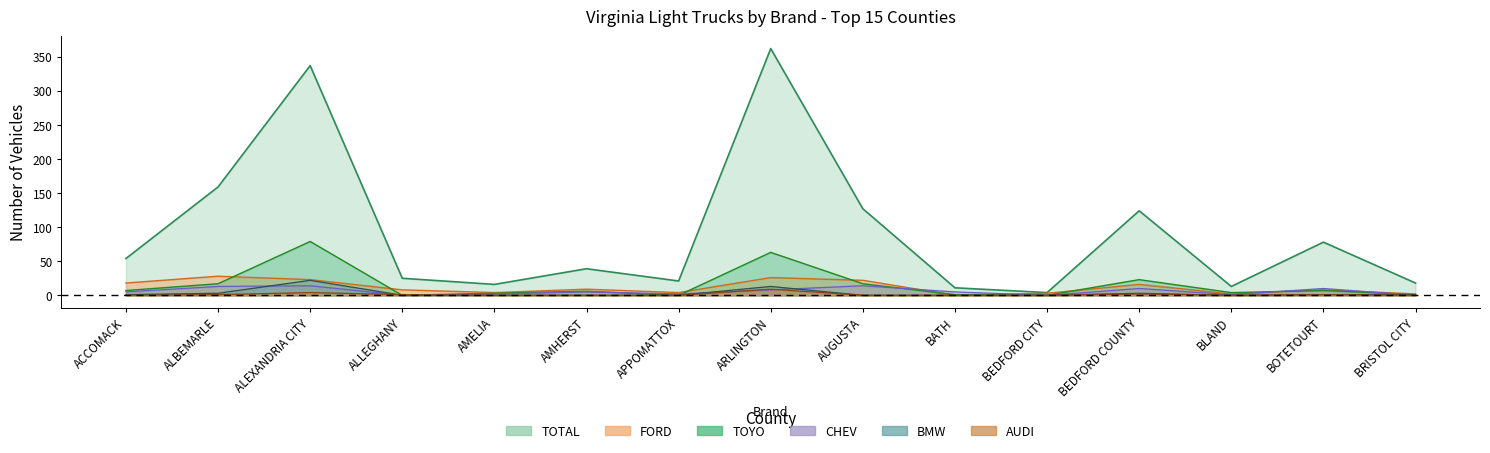

Reading right to left, what are all the values shown in this chart?

AUDI: BRISTOL CITY=0	BOTETOURT=1	BLAND=0	BEDFORD COUNTY=2	BEDFORD CITY=0	BATH=0	AUGUSTA=0	ARLINGTON=9	APPOMATTOX=0	AMHERST=0	AMELIA=0	ALLEGHANY=1	ALEXANDRIA CITY=4	ALBEMARLE=1	ACCOMACK=0
BMW: BRISTOL CITY=1	BOTETOURT=1	BLAND=0	BEDFORD COUNTY=3	BEDFORD CITY=0	BATH=0	AUGUSTA=0	ARLINGTON=13	APPOMATTOX=0	AMHERST=0	AMELIA=0	ALLEGHANY=0	ALEXANDRIA CITY=22	ALBEMARLE=3	ACCOMACK=1
CHEV: BRISTOL CITY=0	BOTETOURT=10	BLAND=1	BEDFORD COUNTY=10	BEDFORD CITY=0	BATH=5	AUGUSTA=14	ARLINGTON=8	APPOMATTOX=2	AMHERST=5	AMELIA=2	ALLEGHANY=0	ALEXANDRIA CITY=14	ALBEMARLE=13	ACCOMACK=5
FORD: BRISTOL CITY=2	BOTETOURT=8	BLAND=2	BEDFORD COUNTY=16	BEDFORD CITY=3	BATH=0	AUGUSTA=22	ARLINGTON=26	APPOMATTOX=4	AMHERST=9	AMELIA=4	ALLEGHANY=8	ALEXANDRIA CITY=23	ALBEMARLE=28	ACCOMACK=18
TOYO: BRISTOL CITY=1	BOTETOURT=7	BLAND=4	BEDFORD COUNTY=23	BEDFORD CITY=0	BATH=1	AUGUSTA=17	ARLINGTON=63	APPOMATTOX=0	AMHERST=6	AMELIA=3	ALLEGHANY=0	ALEXANDRIA CITY=79	ALBEMARLE=17	ACCOMACK=7
TOTAL: BRISTOL CITY=18	BOTETOURT=78	BLAND=13	BEDFORD COUNTY=124	BEDFORD CITY=4	BATH=11	AUGUSTA=127	ARLINGTON=362	APPOMATTOX=21	AMHERST=39	AMELIA=16	ALLEGHANY=25	ALEXANDRIA CITY=337	ALBEMARLE=159	ACCOMACK=54